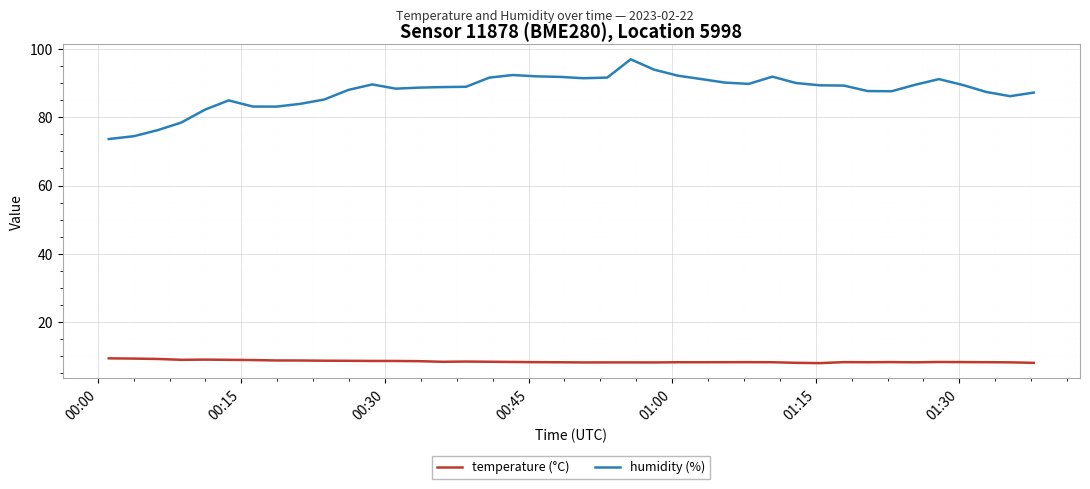

True or false: humidity (%) and temperature (°C) intersect in this chart.

False